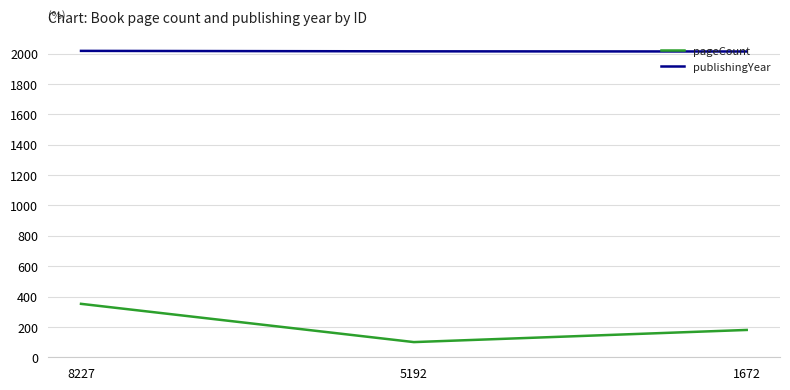

Rank the series at 8227 from highest to lowest value.

publishingYear, pageCount